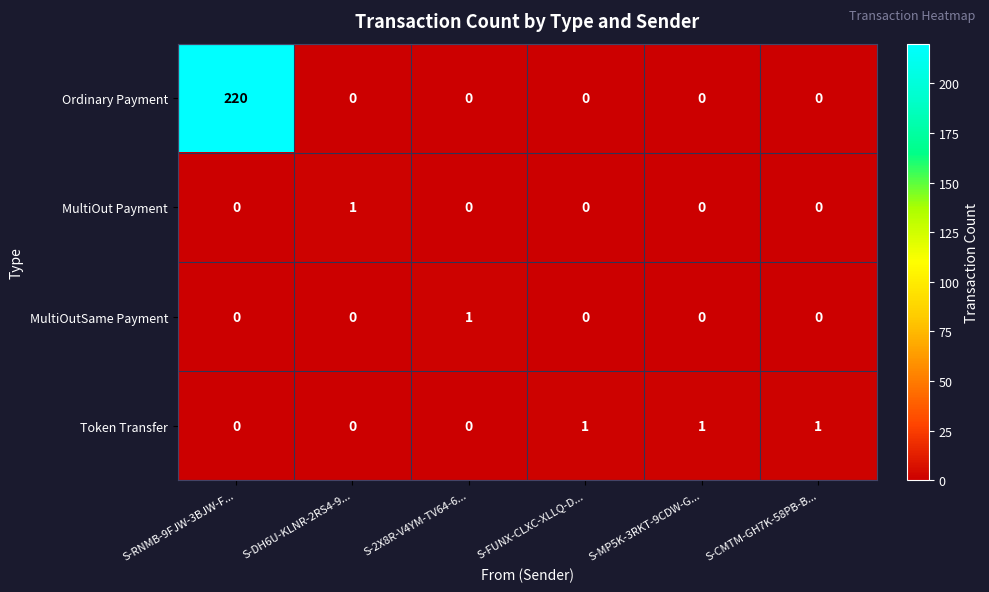

What is the maximum value for Ordinary Payment?

220